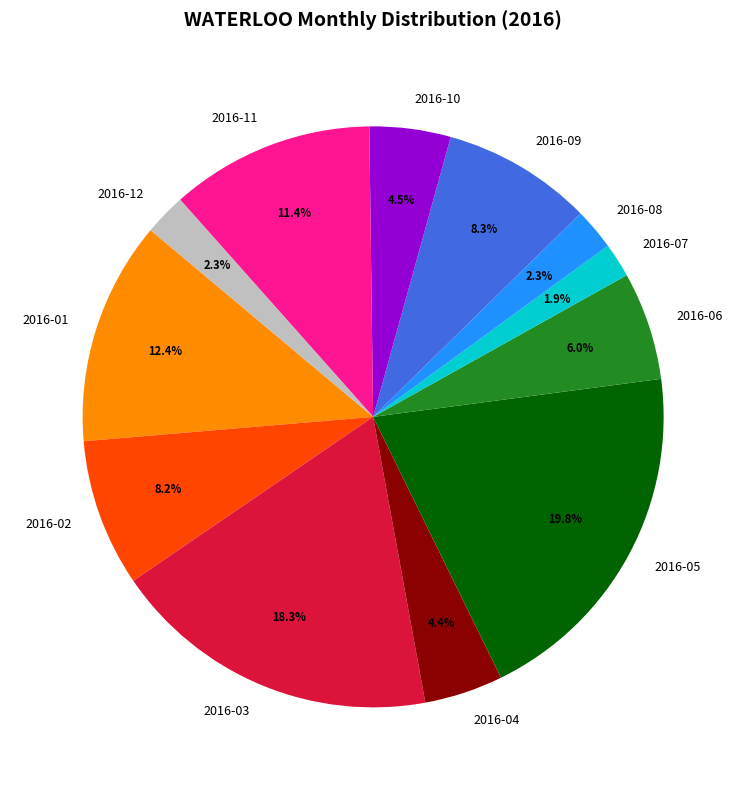

What is the total percentage of 2016-11 and 2016-06?

17.4%